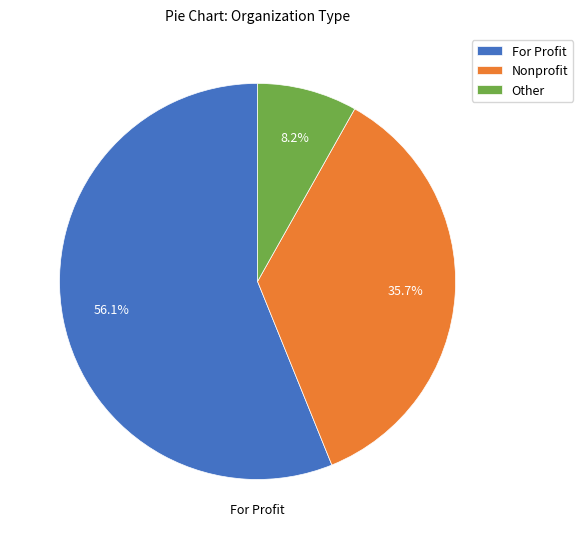

Combined, what portion of the pie is Nonprofit and For Profit?

91.8%